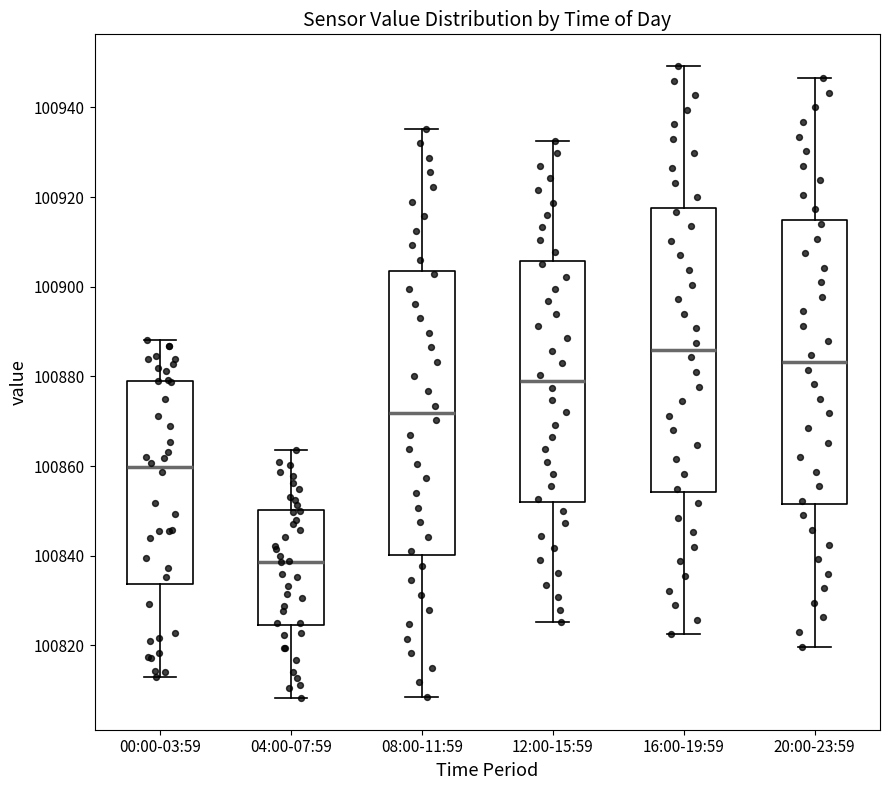

Where does the lower whisker of the box for 08:00-11:59 end on the y-axis? The values are not printed on the chart, so give them approximately, as read against the axis.

100808